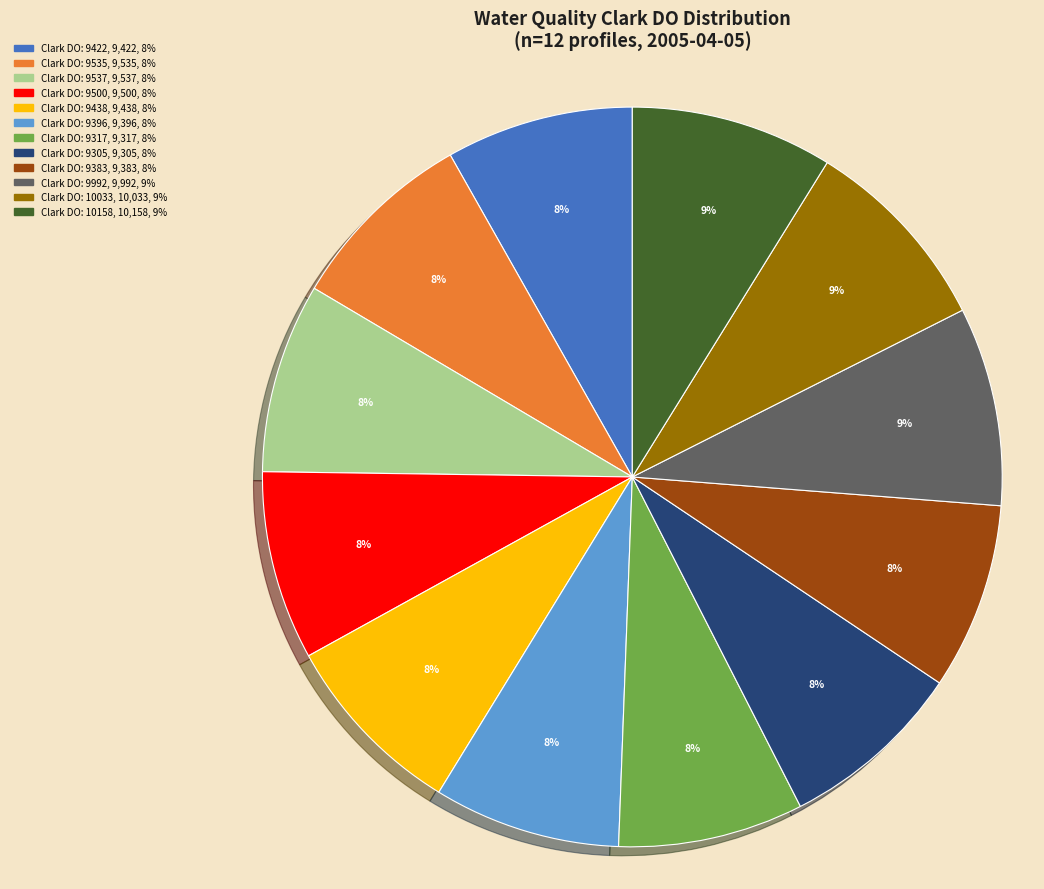

Is the sum of Clark DO: 9305, 9,305, 8% and Clark DO: 9500, 9,500, 8% greater than half?

No